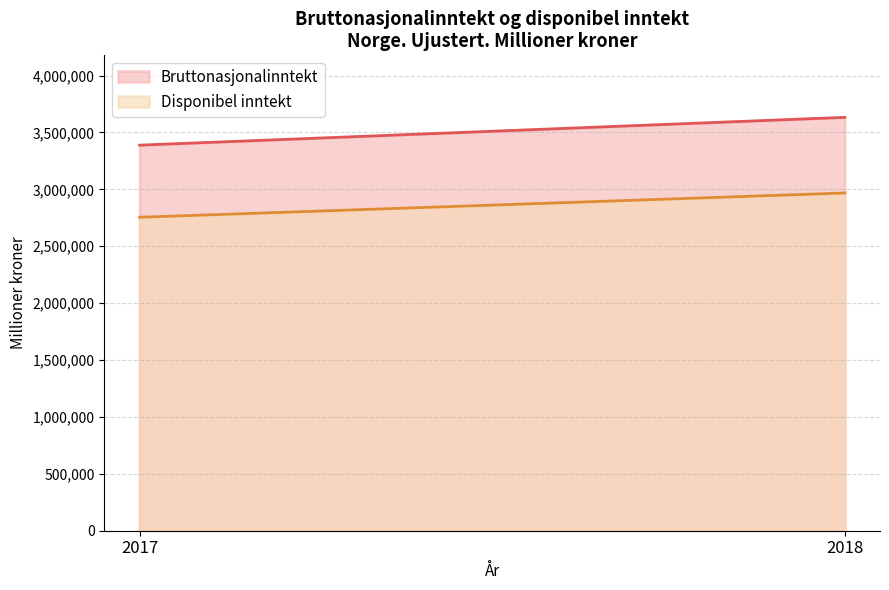

Reading left to right, what are all the values shown in this chart?

Bruttonasjonalinntekt: 3388051	3632367
Disponibel inntekt: 2754505	2967730